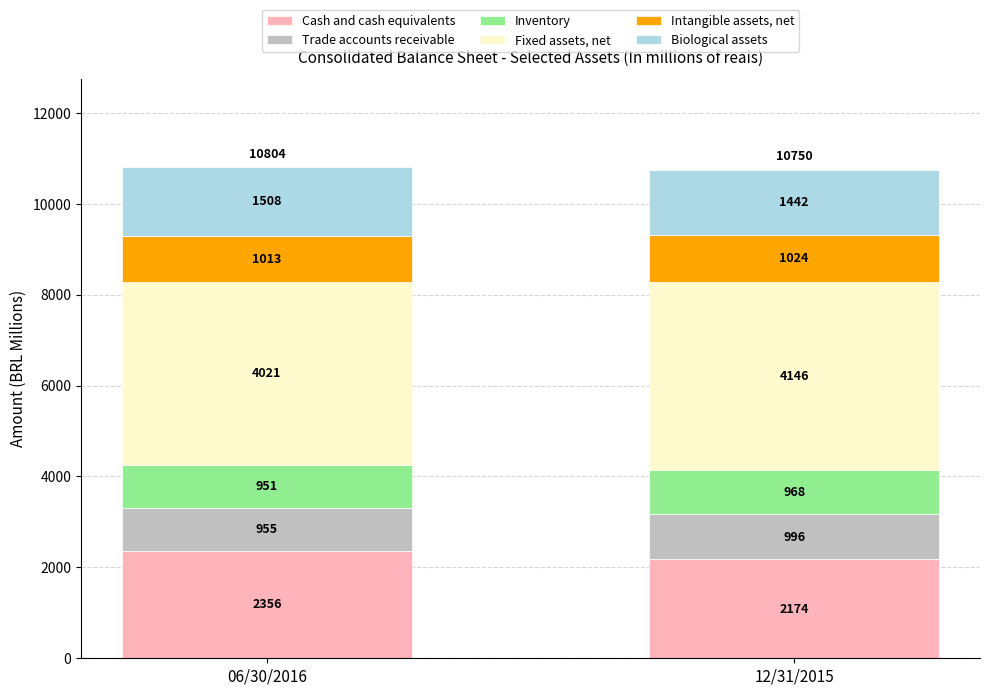

Reading right to left, transcribe the values for Cash and cash equivalents.

12/31/2015=2174	06/30/2016=2356